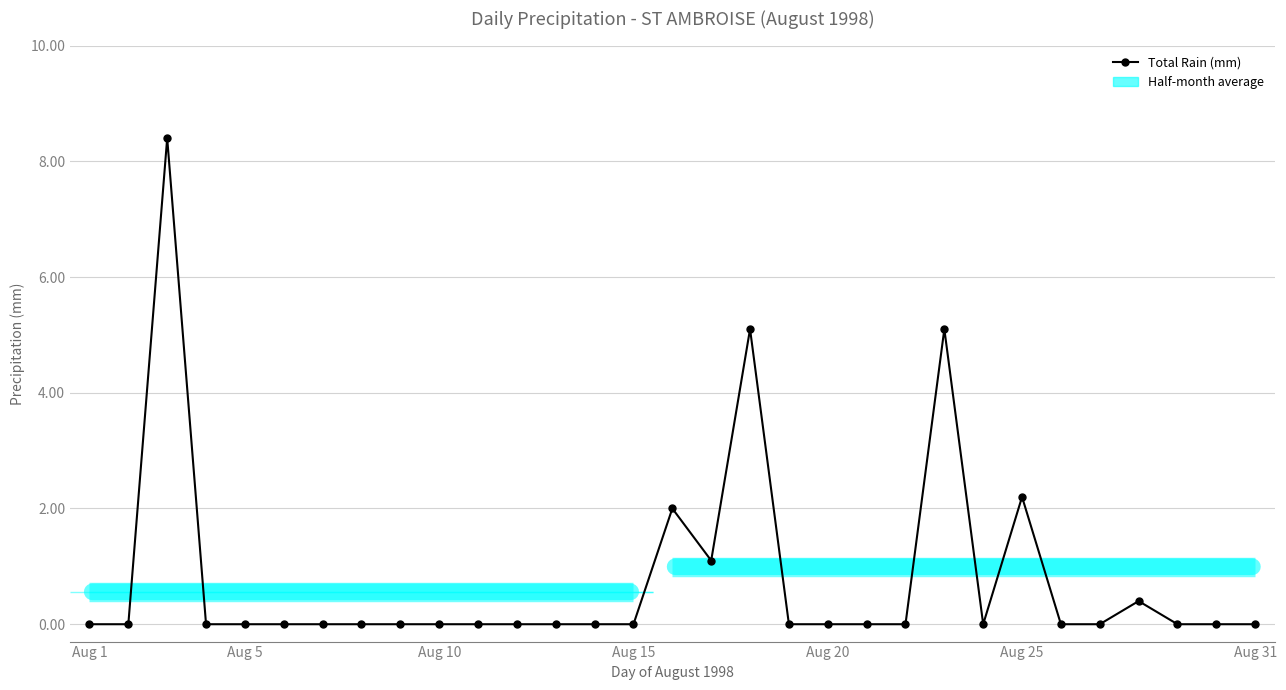

True or false: Total Rain (mm) and Total Precip (mm) cross at least once.

False